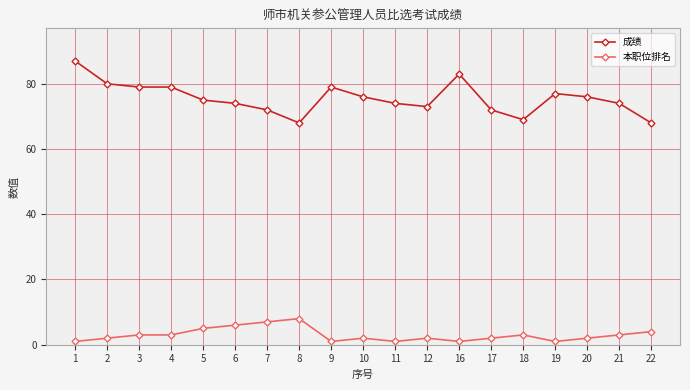

At 10, list the series in order from smallest to largest.

本职位排名, 成绩